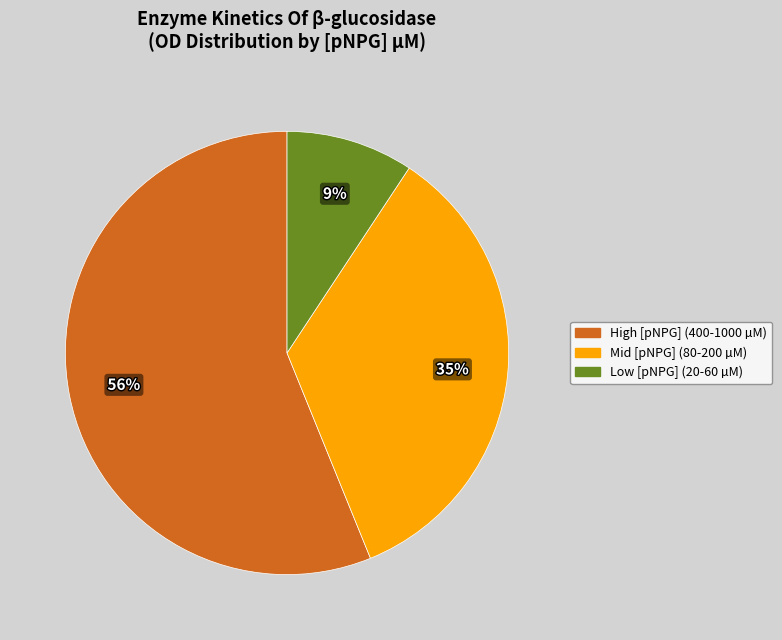

Combined, do High [pNPG] (400-1000 µM) and Mid [pNPG] (80-200 µM) account for over 50%?

Yes